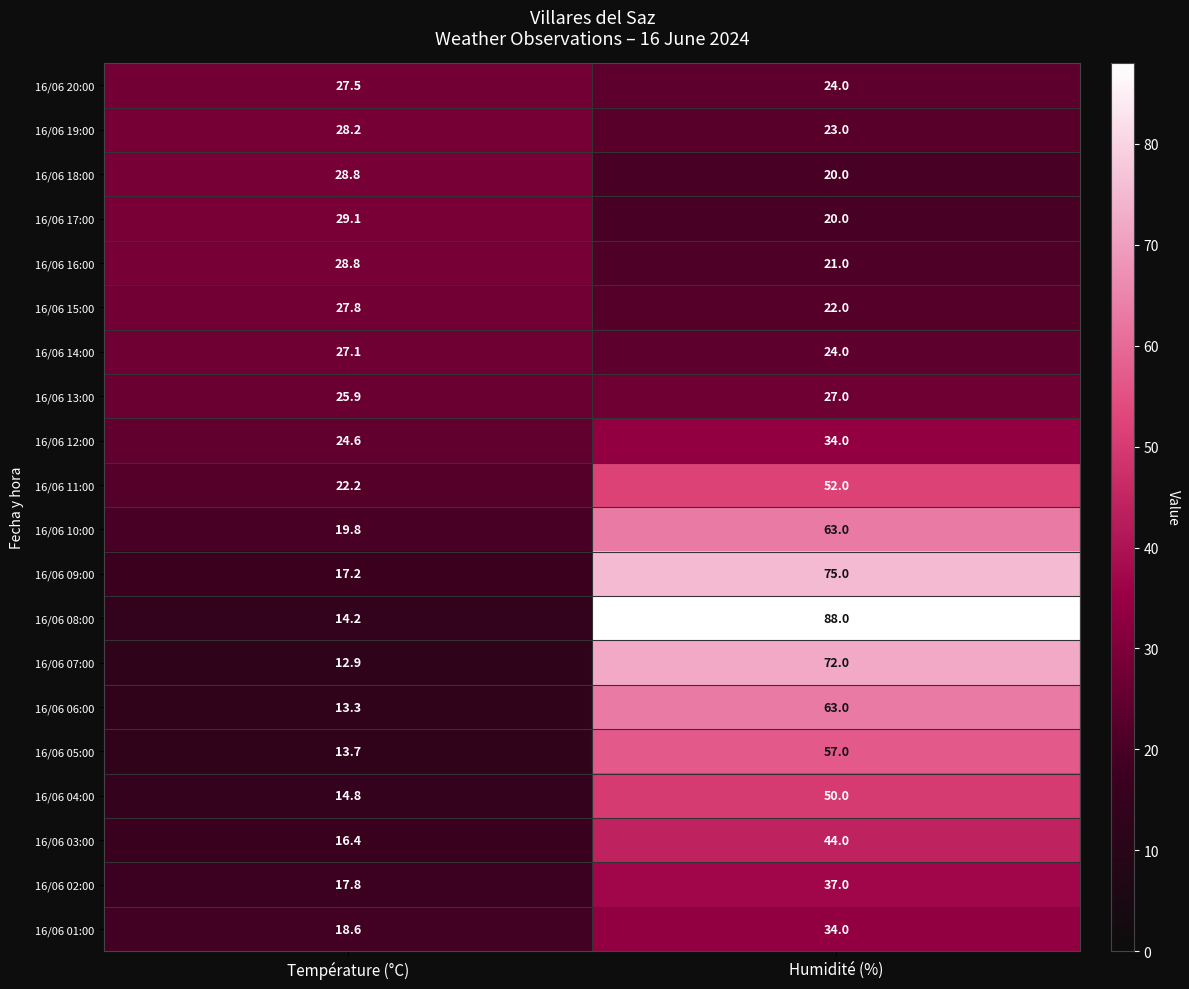

What is the difference between the maximum and minimum values in the 16/06 20:00 series?

3.5